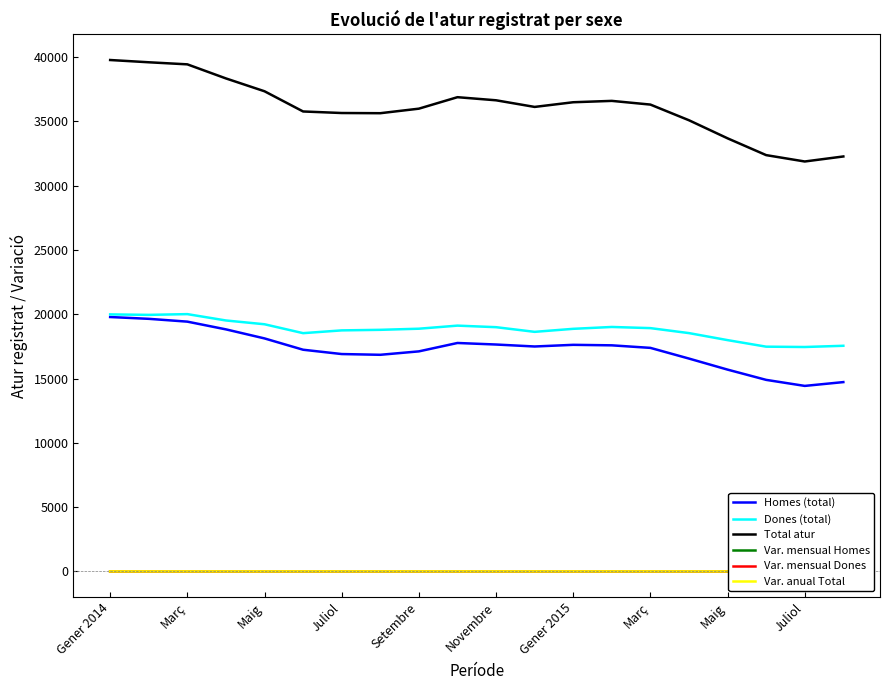

Which series changed the most between Gener 2014 and Setembre?

Total atur